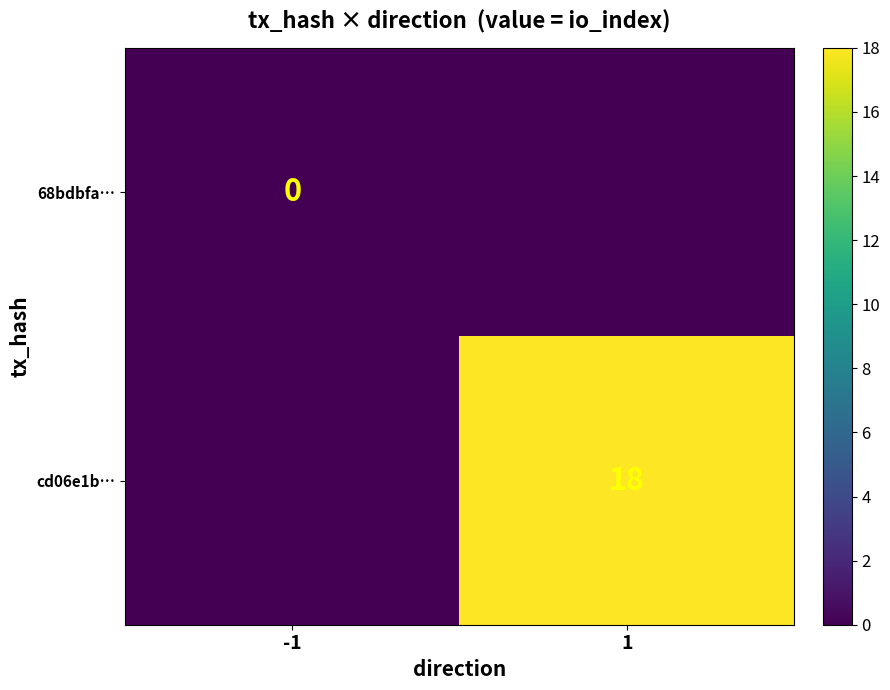

Is the value of cd06e1b… at 1 greater than the value of 68bdbfa… at -1?

Yes